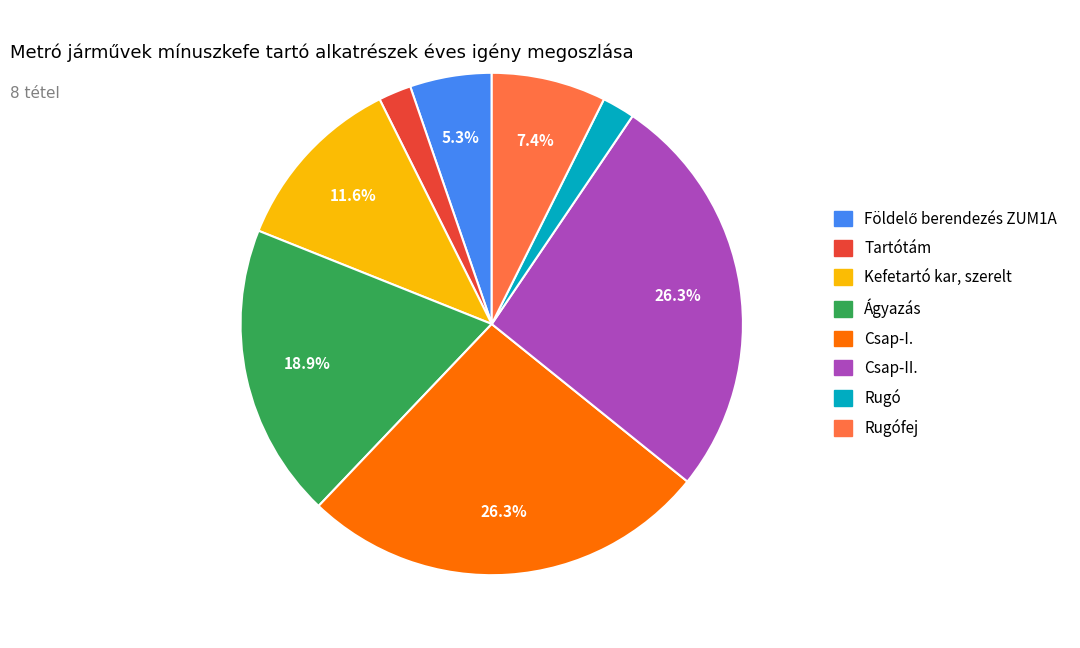

Combined, do Csap-II. and Tartótám account for over 50%?

No